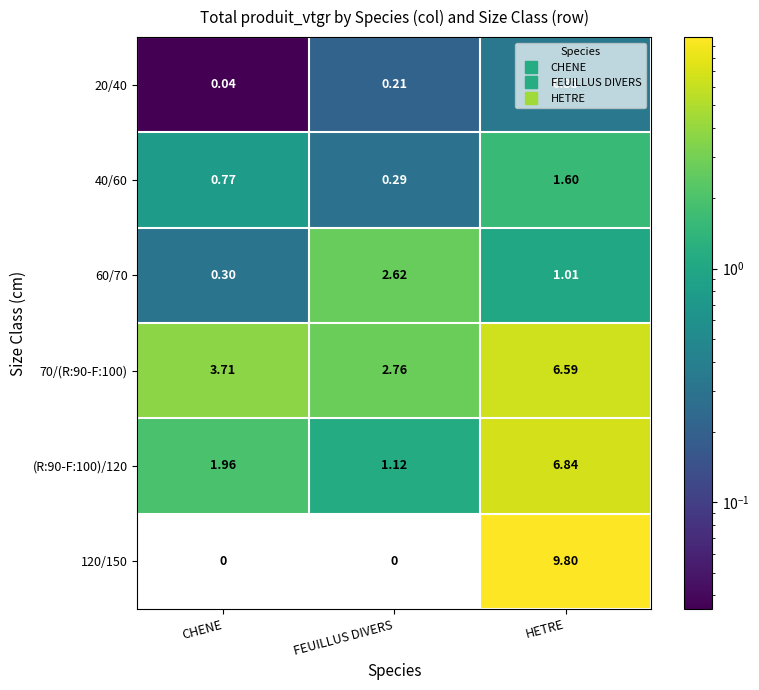

At which label does (R:90-F:100)/120 reach its minimum?

FEUILLUS DIVERS